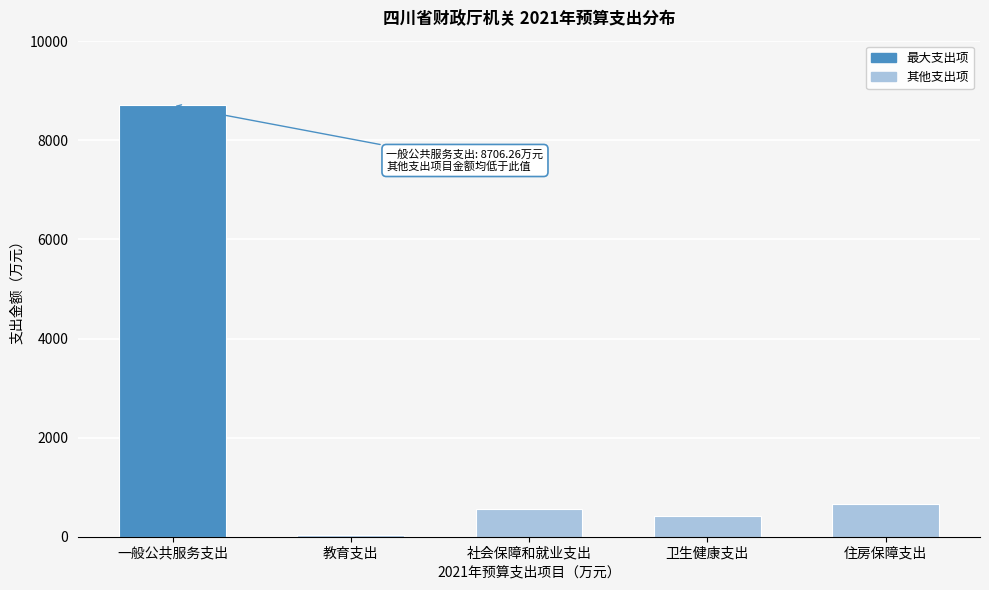

Reading right to left, extract all data points from this chart.

住房保障支出=666.7	卫生健康支出=425.9	社会保障和就业支出=563.2	教育支出=25.0	一般公共服务支出=8706.3